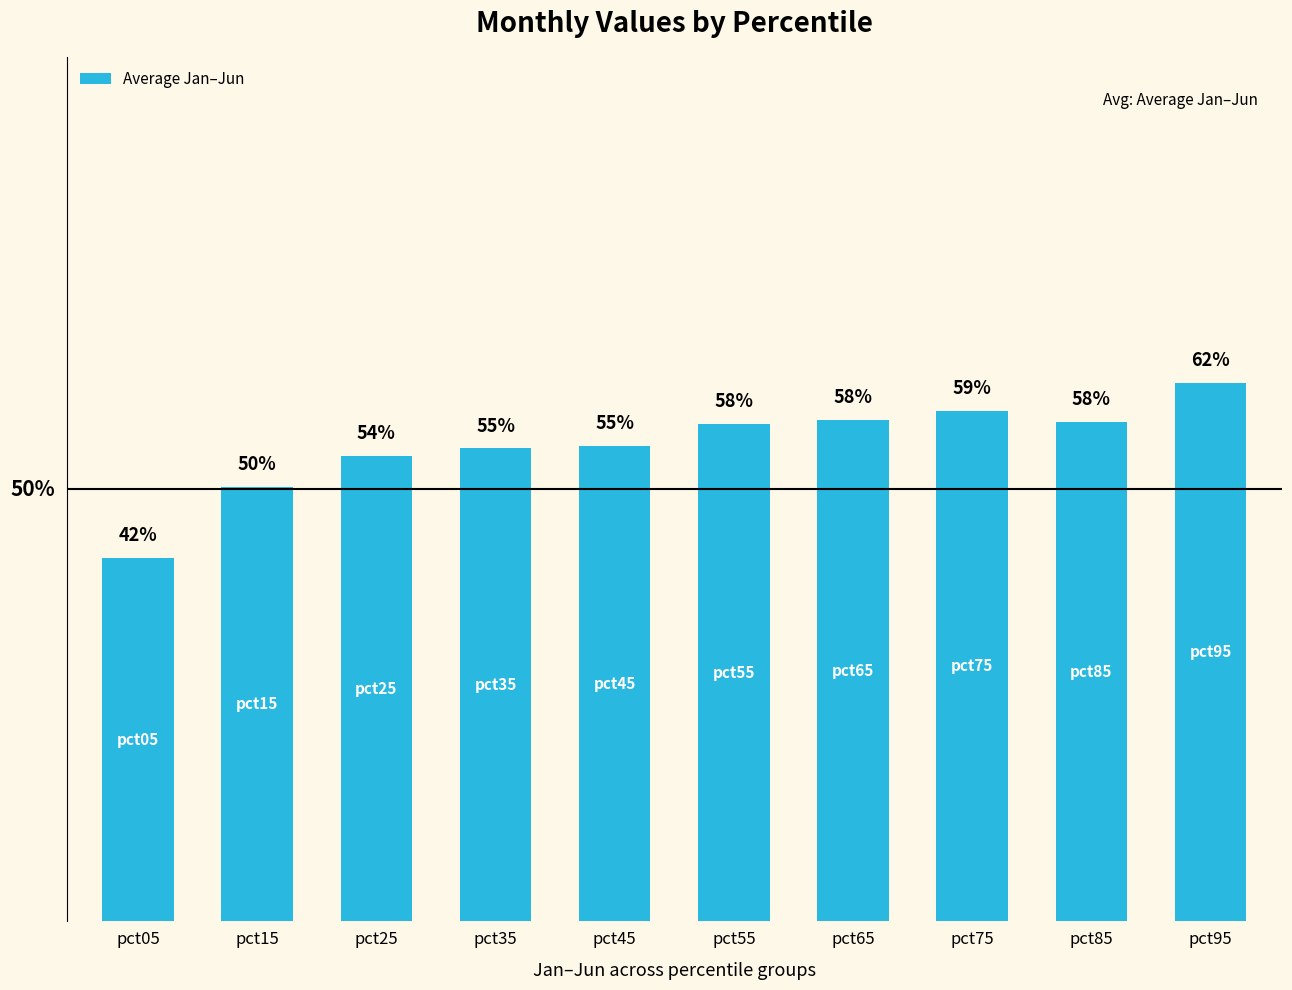

What is the sum of all values?

5.5